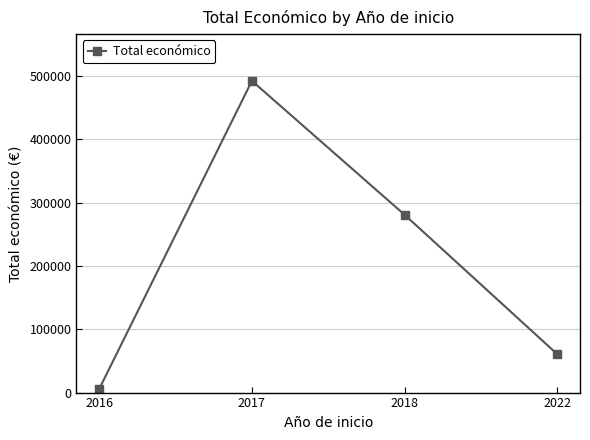

List the labels in order of value, largest first.

2017, 2018, 2022, 2016